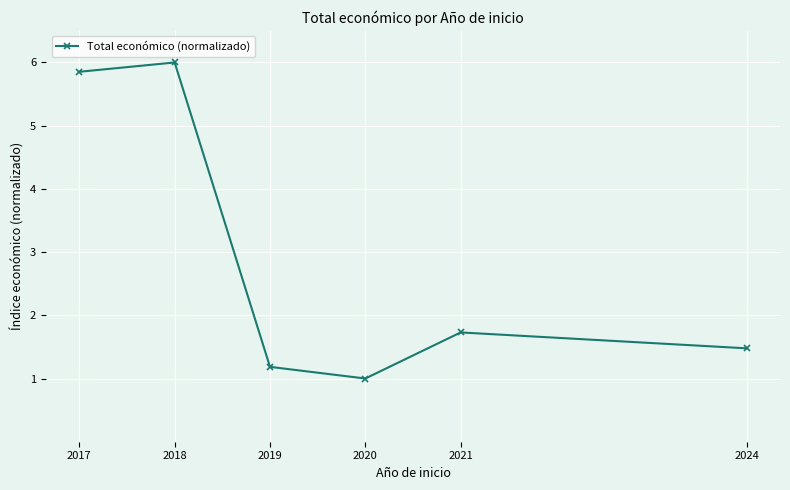

True or false: the data shows 1.5 at 2024.

True